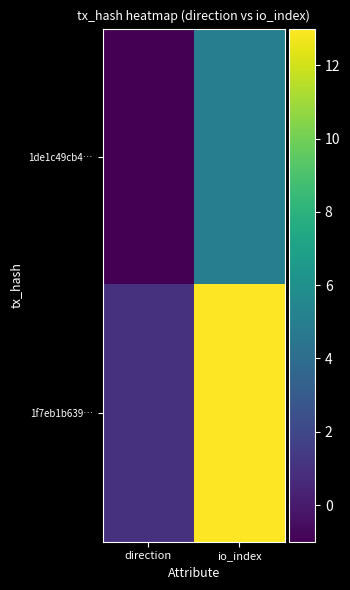

Reading left to right, what are all the values shown in this chart?

1de1c49cb4…: direction=-1	io_index=5
1f7eb1b639…: direction=1	io_index=13